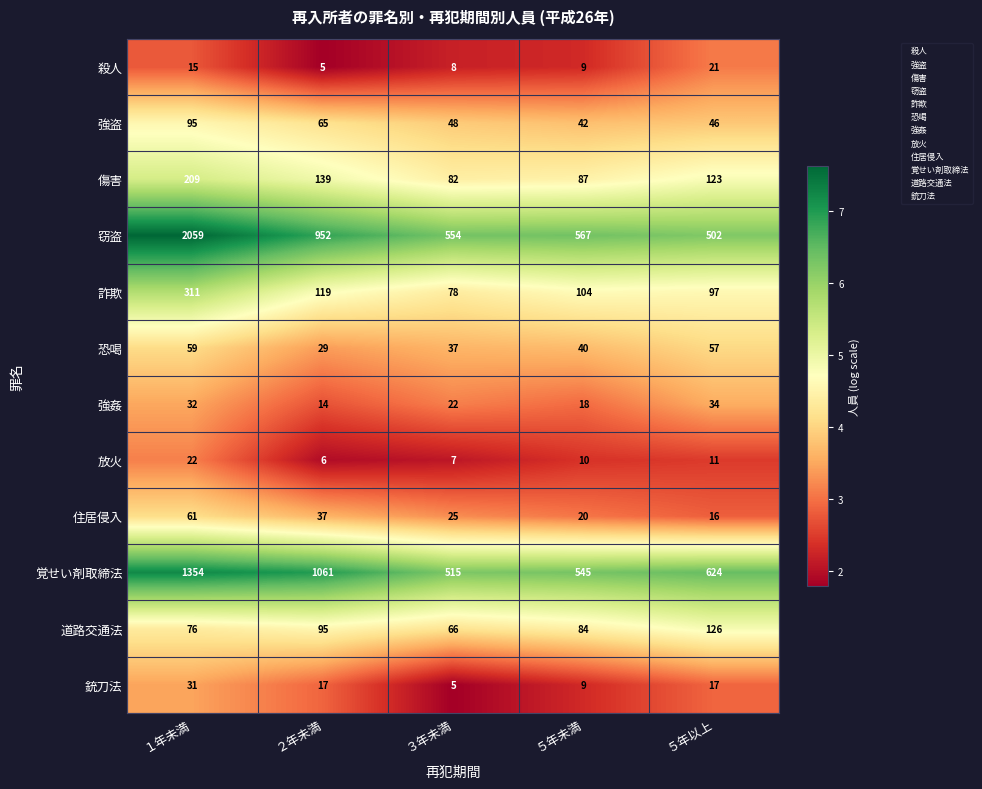

Count the 強姦 values in the range 18 to 32.

3